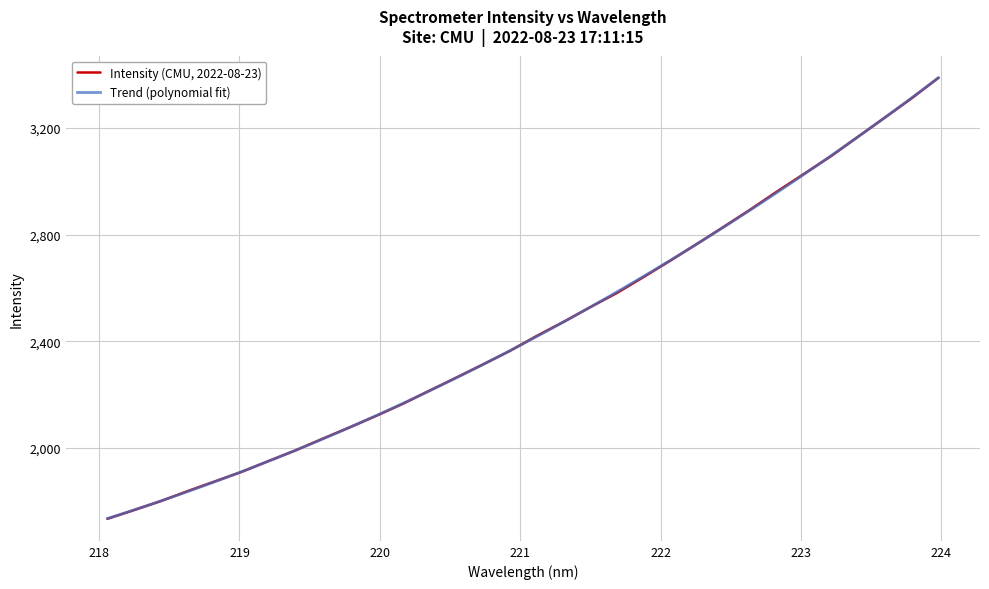

The chart shows a value of 2165.4 at 220.1623. True or false?

True